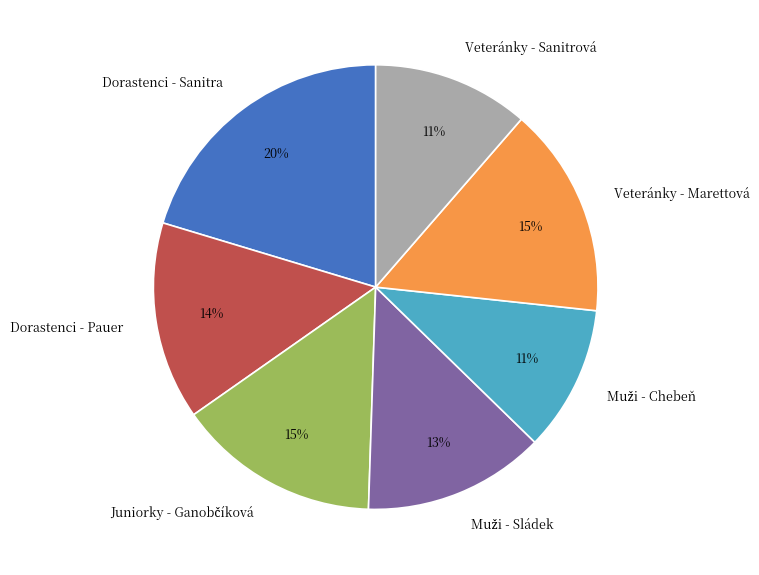

How many segments does this pie chart have?

7